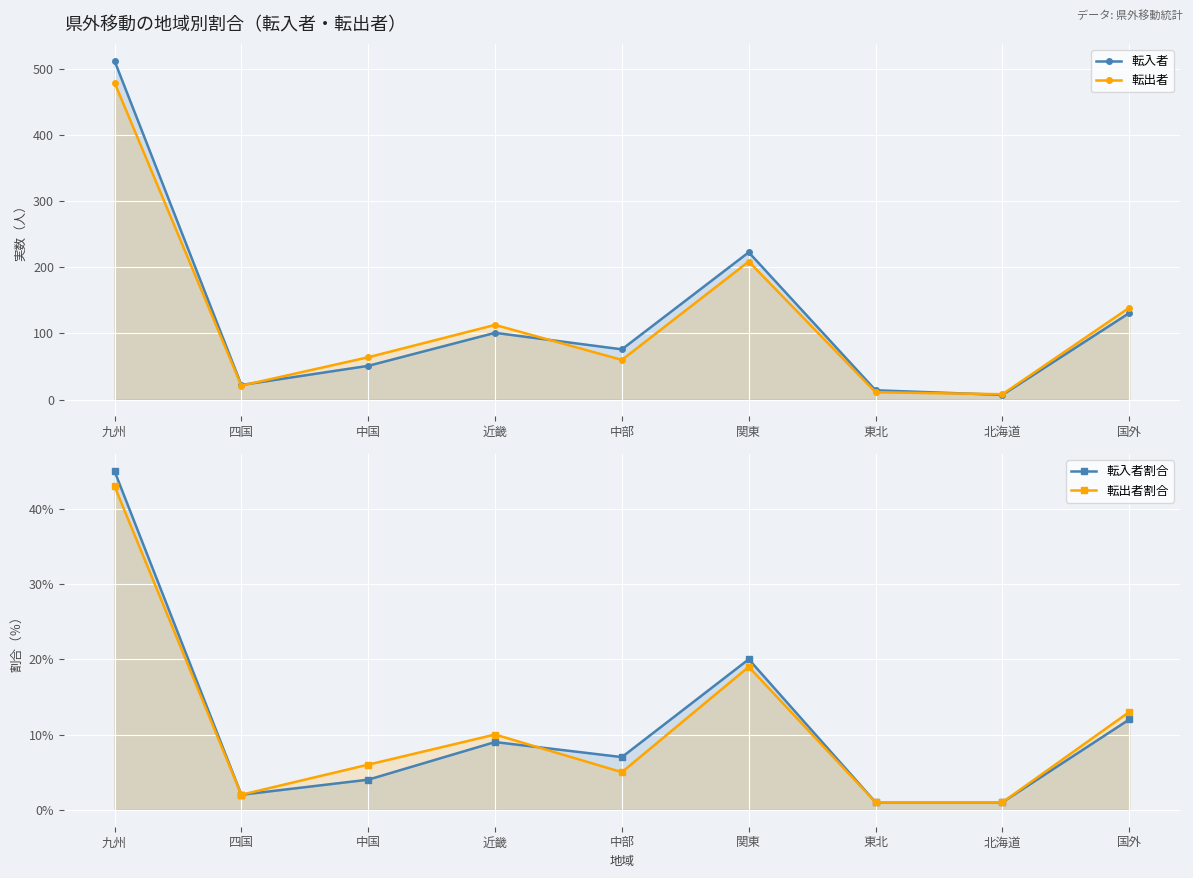

Where is 転出者 nearest to the value 244?

関東